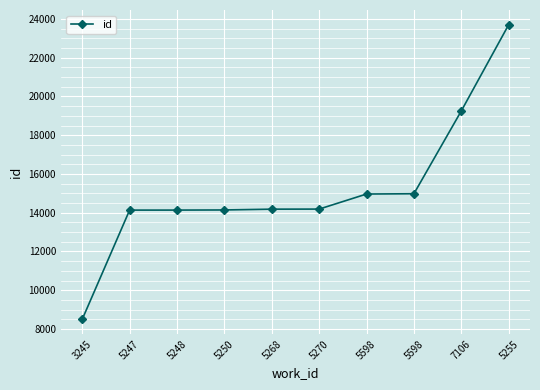

Is it true that the value at 5598 is 20592?

False